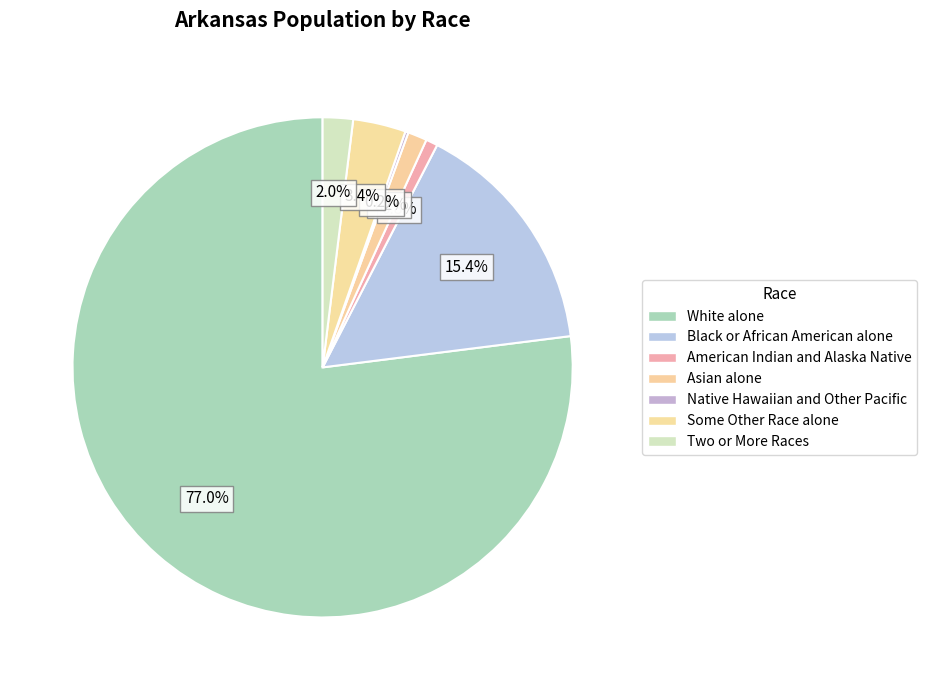

Combined, do Black or African American alone and Native Hawaiian and Other Pacific account for over 50%?

No